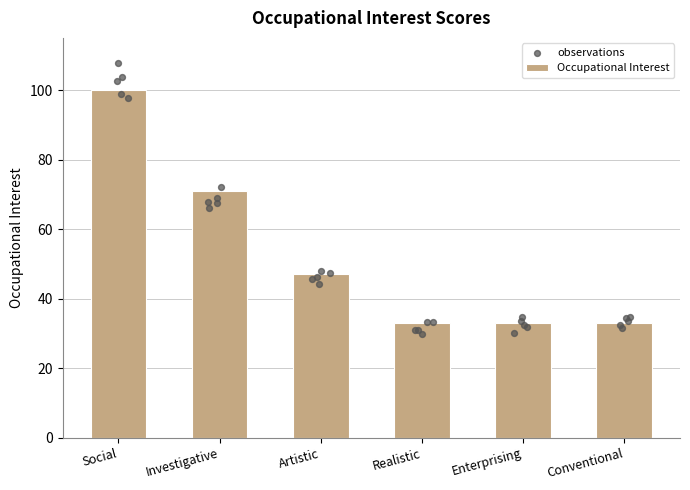

Approximately how many times larger is the value at Social compared to Investigative?

1.4